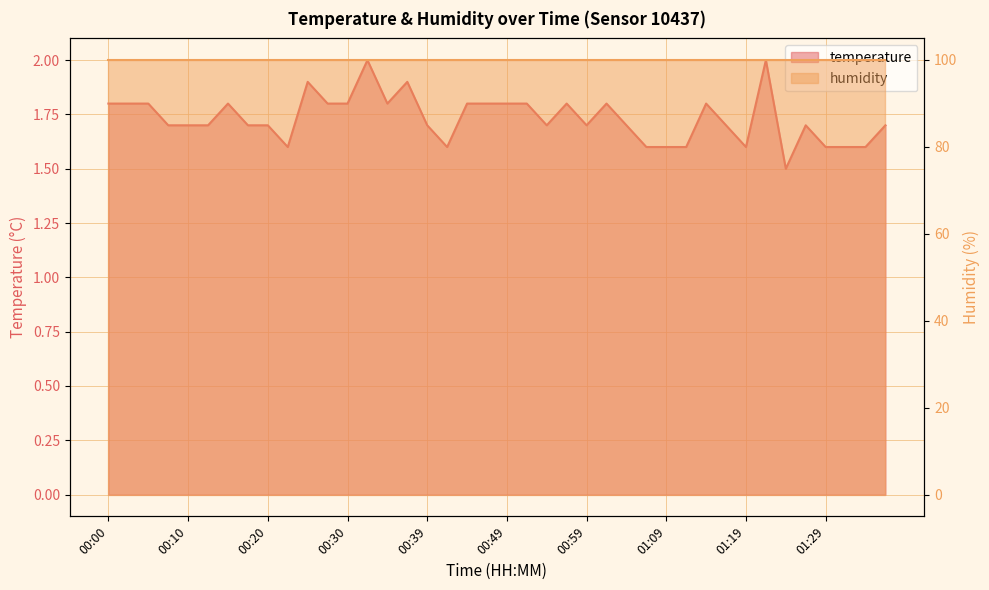

How many values are between 1 and 2?

40